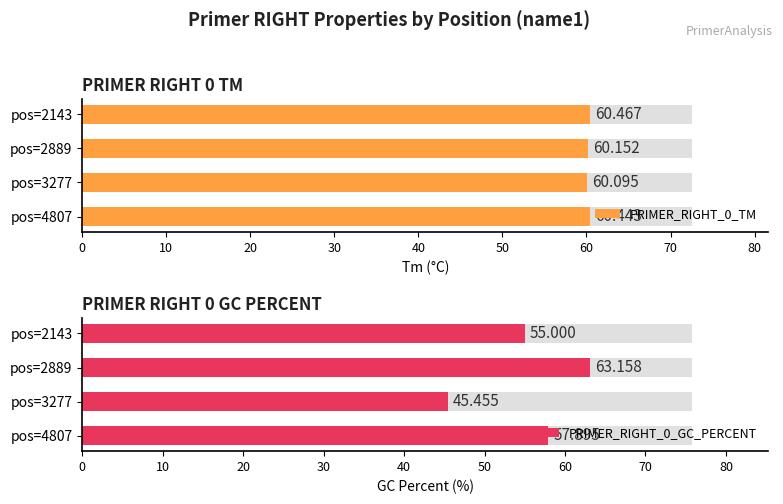

Is the value of PRIMER_RIGHT_0_GC_PERCENT at 20 greater than the value of PRIMER_RIGHT_0_TM at 10?

No